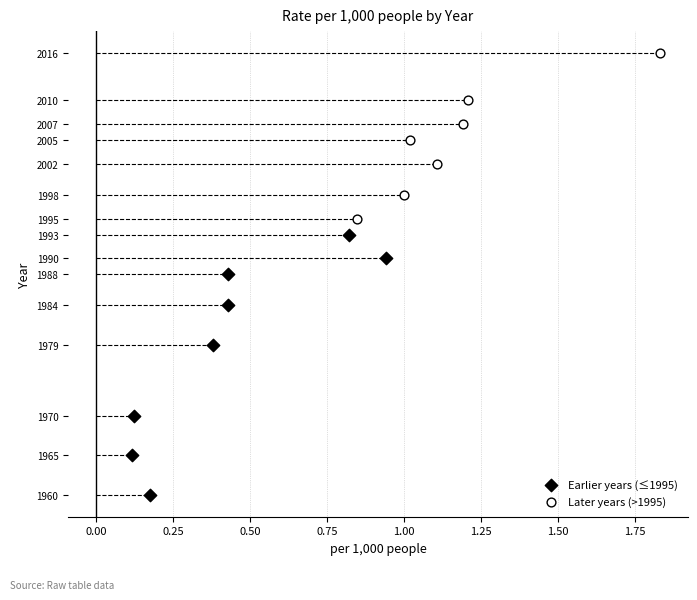

Which series reaches the maximum Y coordinate?

Later years (>1995)